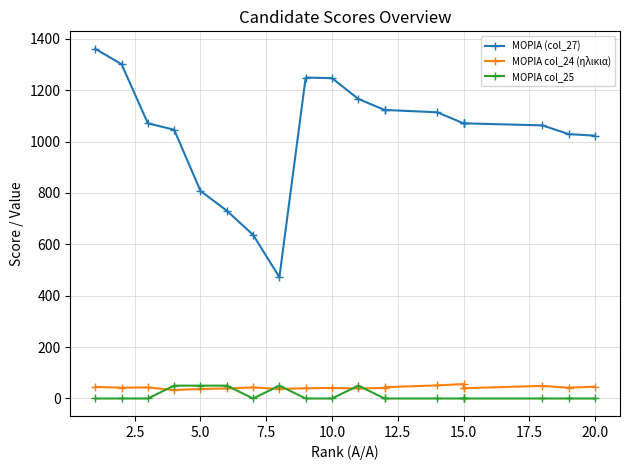

True or false: ΜΟΡΙΑ (col_27) and ΜΟΡΙΑ col_25 intersect in this chart.

False